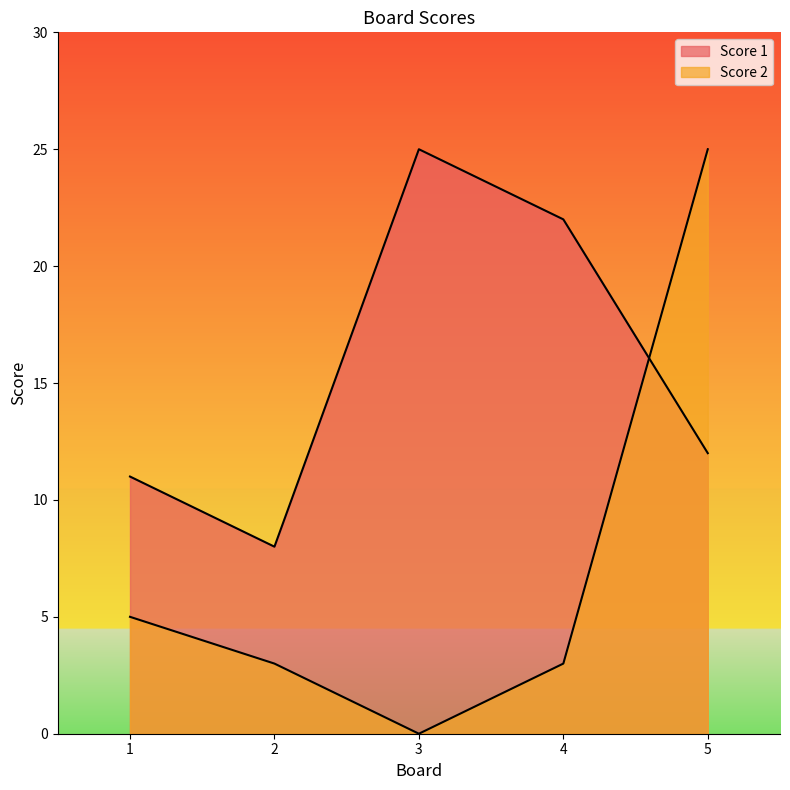

After their last crossing, which series has the higher values: Score 2 or Score 1?

Score 2